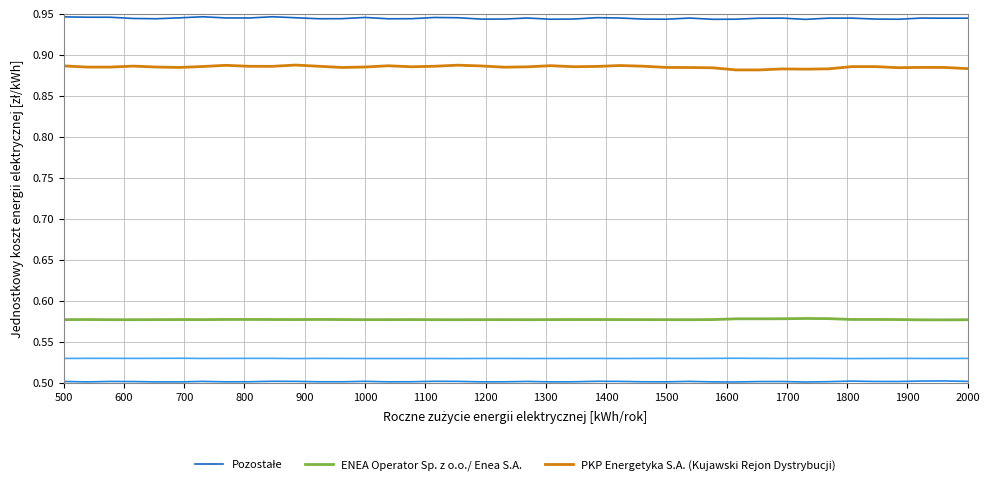

What is the sum of all Pozostałe values?

21.2